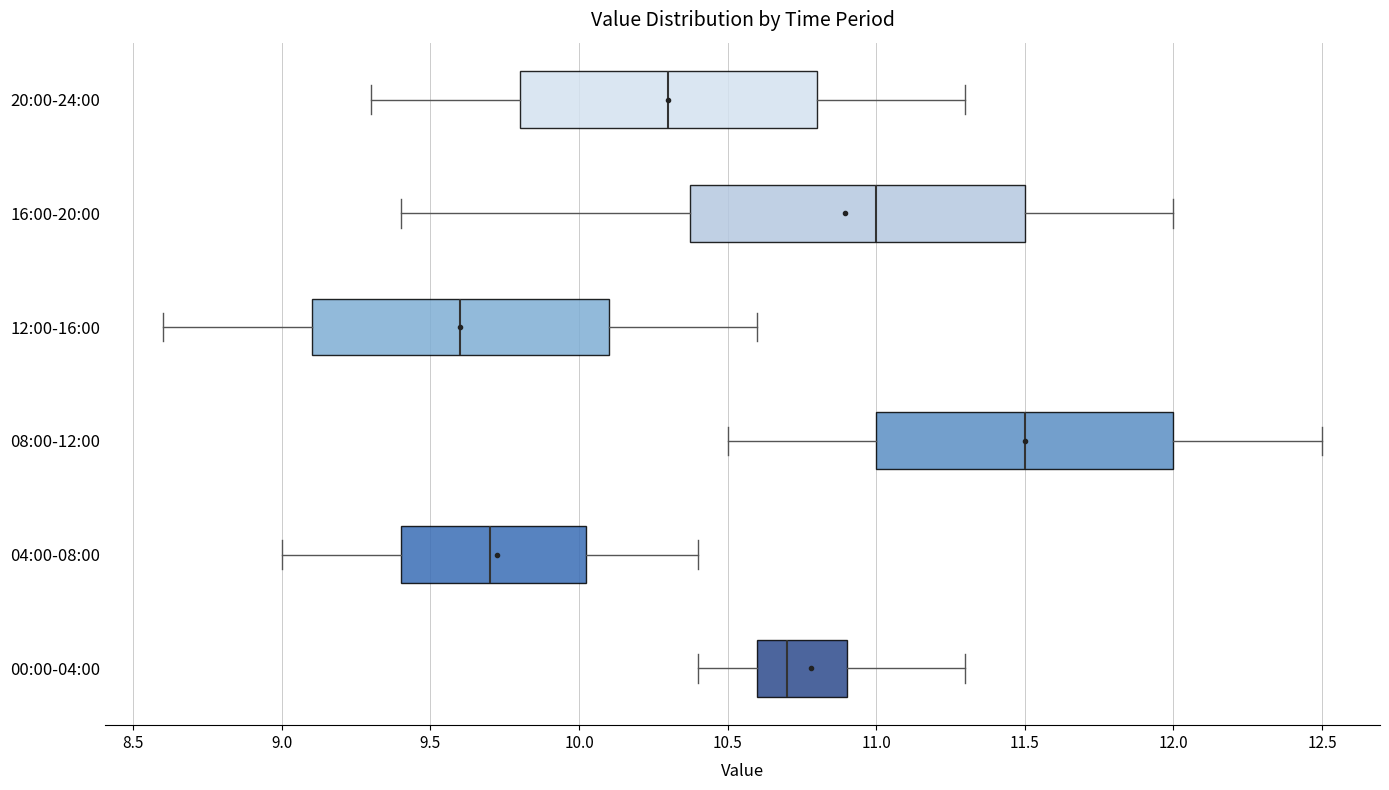

Which box's median line is the furthest to the right?

08:00-12:00